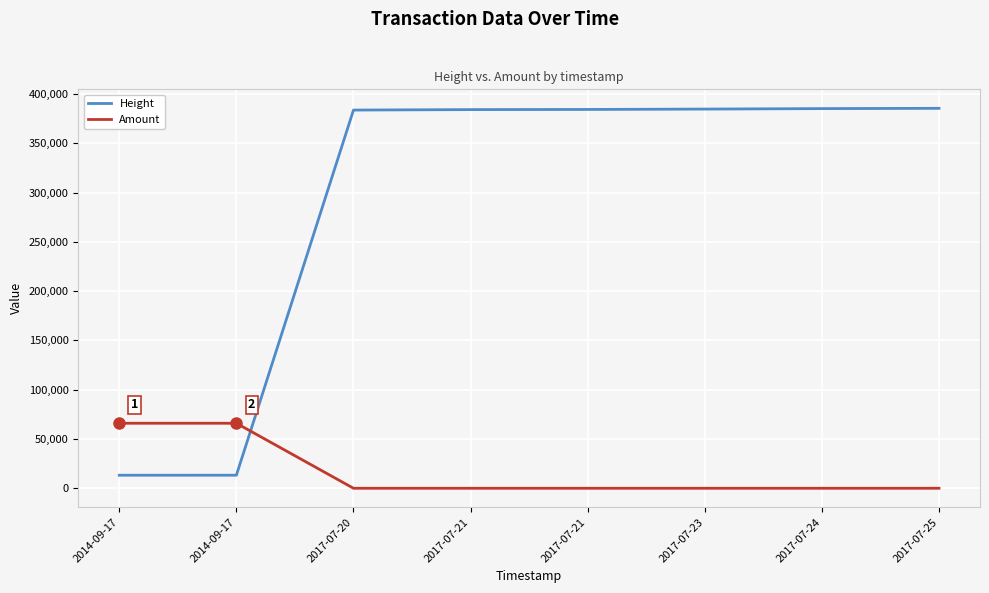

Is it true that Height equals 5533.1 at 2014-09-17?

False